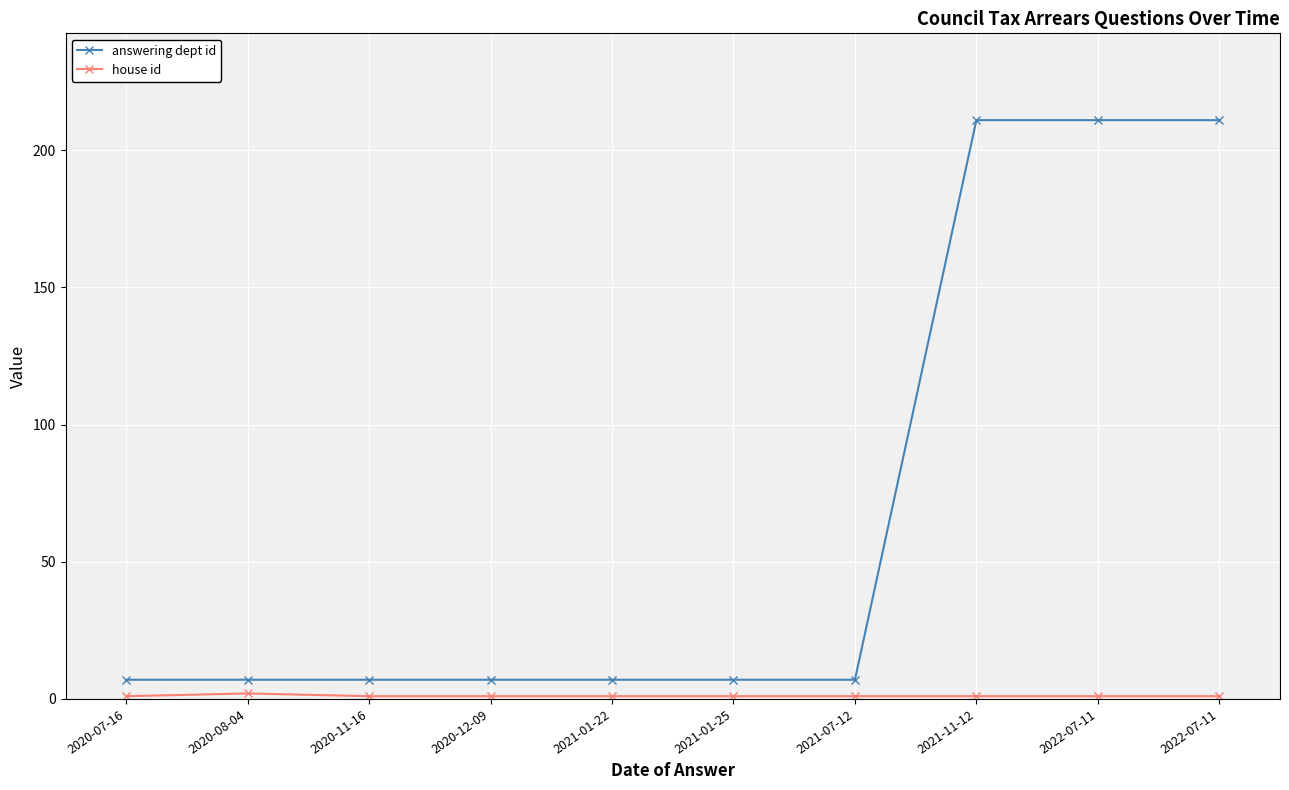

Rank the series by their maximum value, from lowest to highest.

house id, answering dept id